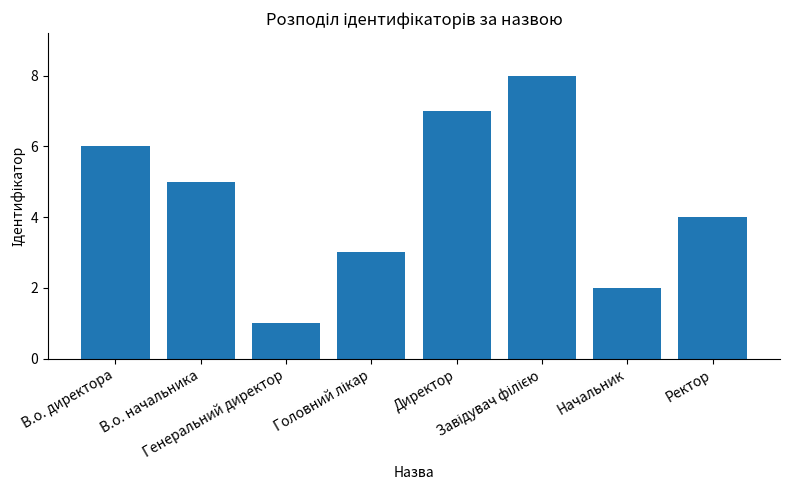

What is the smallest value displayed?

1